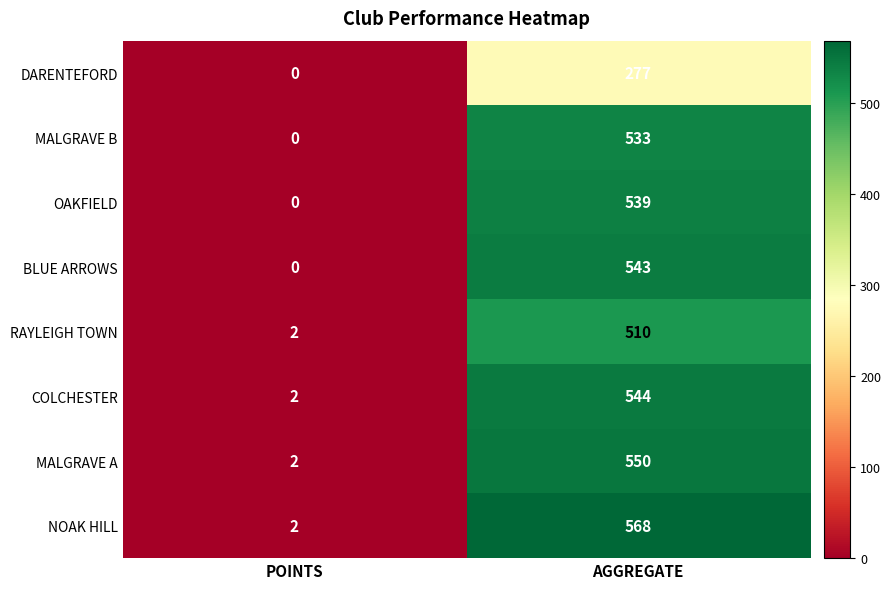

List the series in order of their peak value, lowest first.

DARENTEFORD, RAYLEIGH TOWN, MALGRAVE B, OAKFIELD, BLUE ARROWS, COLCHESTER, MALGRAVE A, NOAK HILL